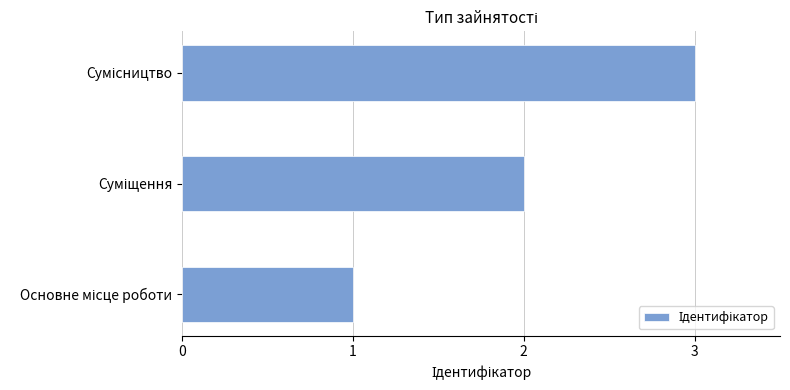

What is the sum of all values?

6